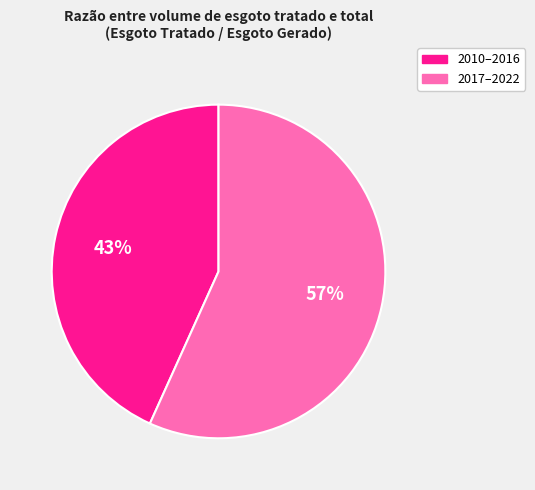

Is there a majority slice in this chart?

Yes